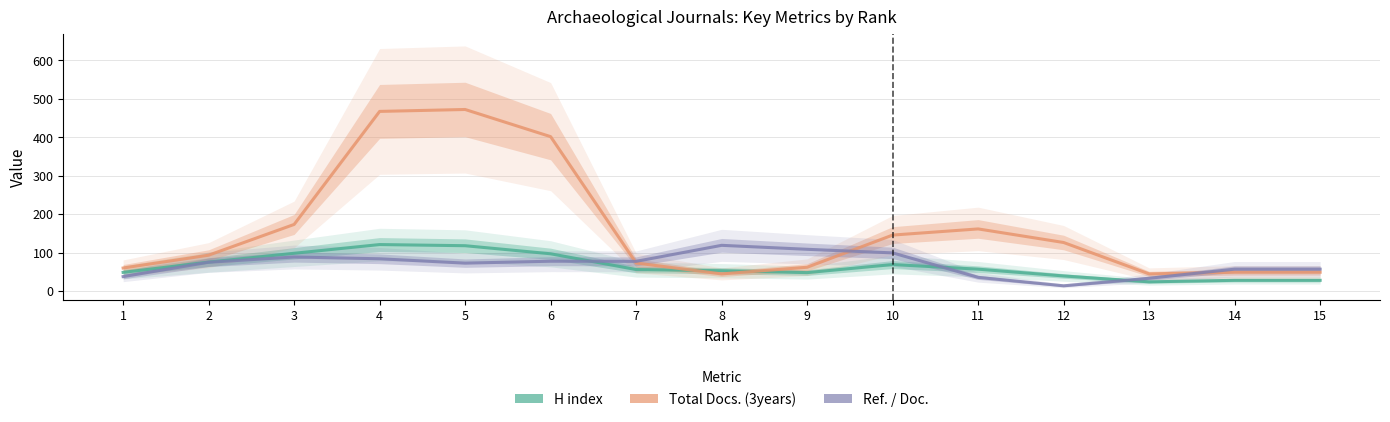

Where is Ref. / Doc. nearest to the value 66?

5